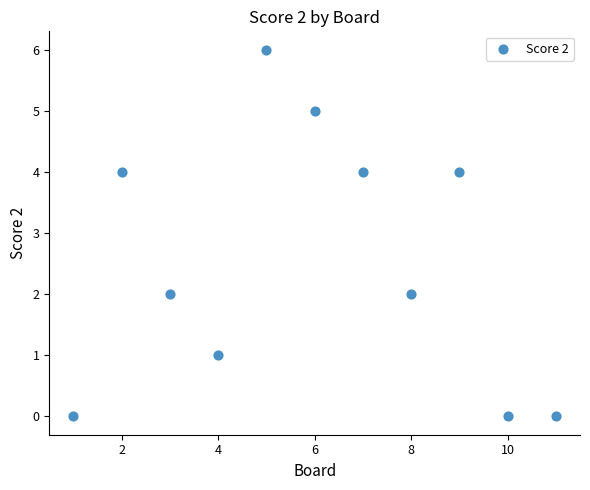

What is the average Y value?

3